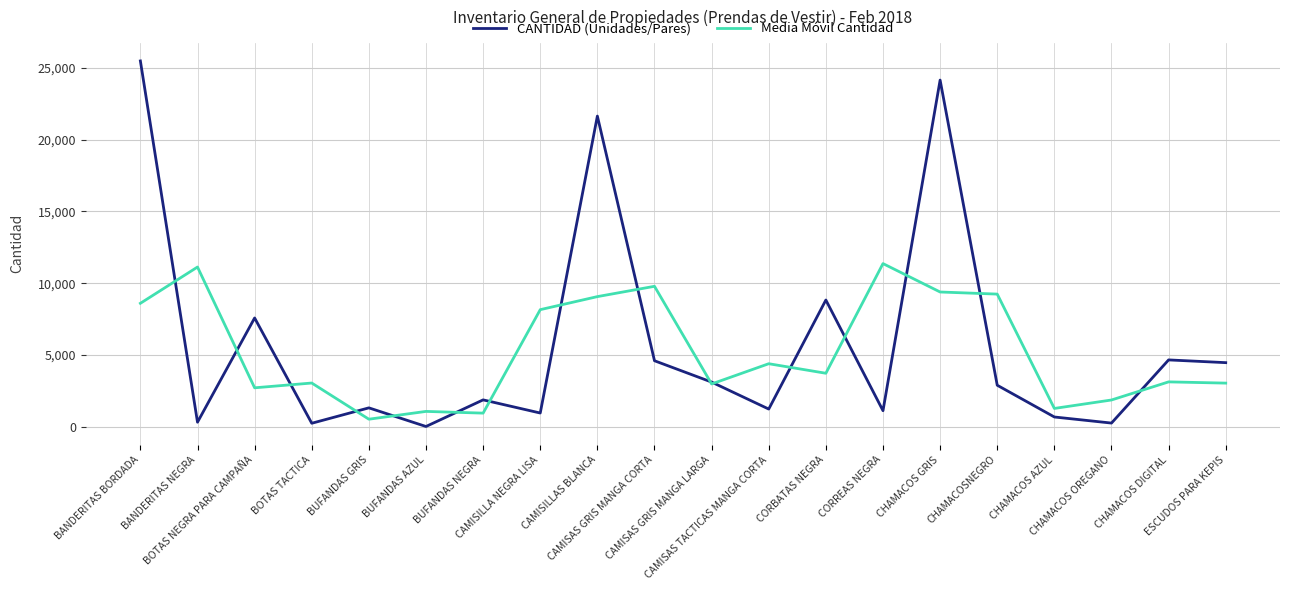

How many distinct data groups are displayed?

2